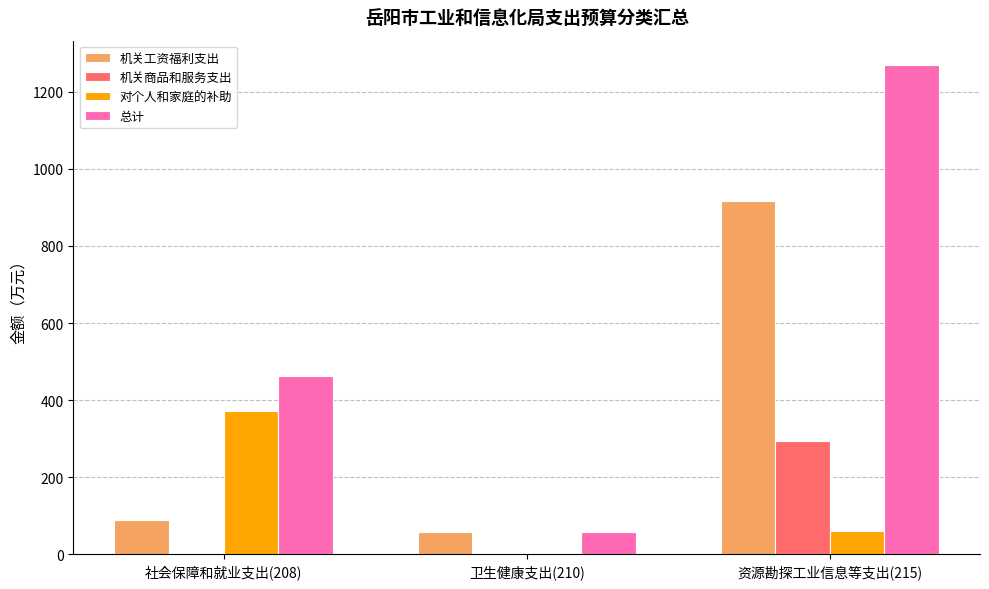

What is the highest value of the 机关商品和服务支出 series?

292.8